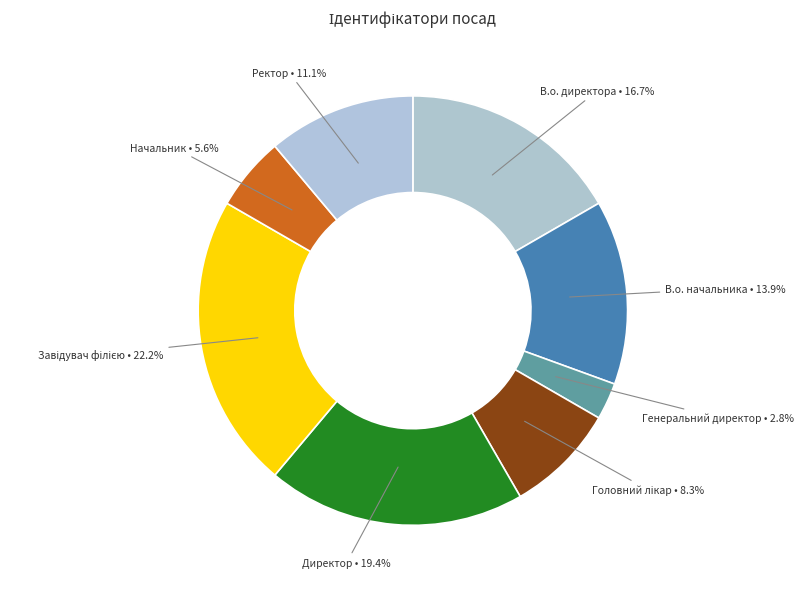

Count the number of slices in the pie.

8